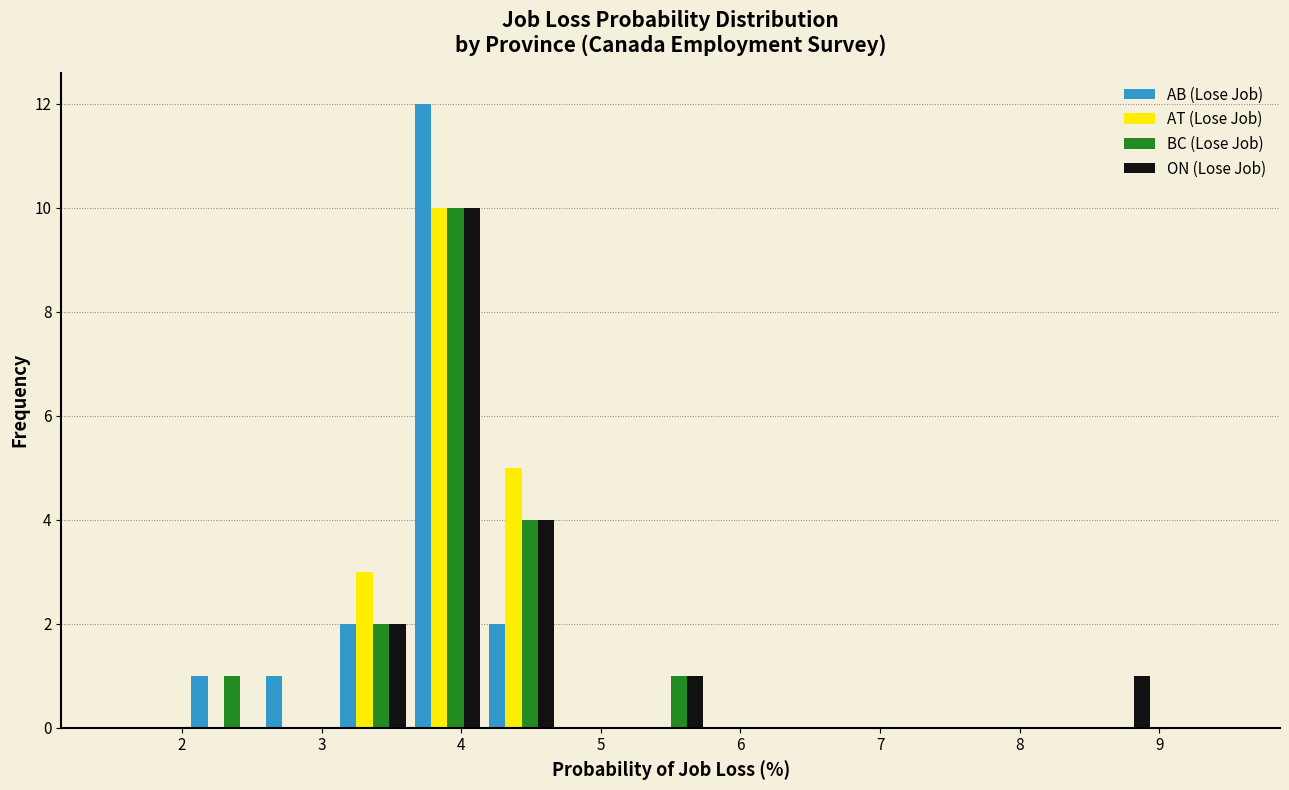

Reading left to right, transcribe this chart: for each range on the x-axis, give the height of each series' bar. Neither the bar edges nor the heights are printed on the chart, so give them approximately, as read against the axes.

1.5 to 2.0: AB (Lose Job)=0	AT (Lose Job)=0	BC (Lose Job)=0	ON (Lose Job)=0
2.0 to 2.6: AB (Lose Job)=1	AT (Lose Job)=0	BC (Lose Job)=1	ON (Lose Job)=0
2.6 to 3.1: AB (Lose Job)=1	AT (Lose Job)=0	BC (Lose Job)=0	ON (Lose Job)=0
3.1 to 3.6: AB (Lose Job)=2	AT (Lose Job)=3	BC (Lose Job)=2	ON (Lose Job)=2
3.6 to 4.2: AB (Lose Job)=12	AT (Lose Job)=10	BC (Lose Job)=10	ON (Lose Job)=10
4.2 to 4.7: AB (Lose Job)=2	AT (Lose Job)=5	BC (Lose Job)=4	ON (Lose Job)=4
4.7 to 5.2: AB (Lose Job)=0	AT (Lose Job)=0	BC (Lose Job)=0	ON (Lose Job)=0
5.2 to 5.8: AB (Lose Job)=0	AT (Lose Job)=0	BC (Lose Job)=1	ON (Lose Job)=1
5.8 to 6.3: AB (Lose Job)=0	AT (Lose Job)=0	BC (Lose Job)=0	ON (Lose Job)=0
6.3 to 6.8: AB (Lose Job)=0	AT (Lose Job)=0	BC (Lose Job)=0	ON (Lose Job)=0
6.8 to 7.4: AB (Lose Job)=0	AT (Lose Job)=0	BC (Lose Job)=0	ON (Lose Job)=0
7.4 to 7.9: AB (Lose Job)=0	AT (Lose Job)=0	BC (Lose Job)=0	ON (Lose Job)=0
7.9 to 8.4: AB (Lose Job)=0	AT (Lose Job)=0	BC (Lose Job)=0	ON (Lose Job)=0
8.4 to 9.0: AB (Lose Job)=0	AT (Lose Job)=0	BC (Lose Job)=0	ON (Lose Job)=1
9.0 to 9.5: AB (Lose Job)=0	AT (Lose Job)=0	BC (Lose Job)=0	ON (Lose Job)=0